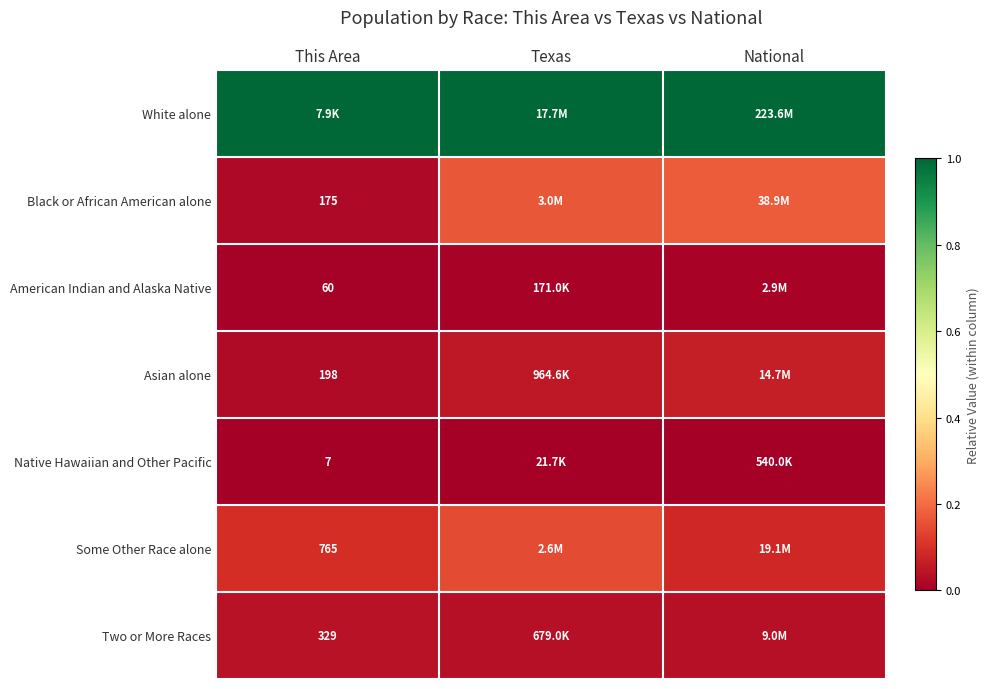

Rank the series at This Area from lowest to highest value.

Native Hawaiian and Other Pacific, American Indian and Alaska Native, Black or African American alone, Asian alone, Two or More Races, Some Other Race alone, White alone